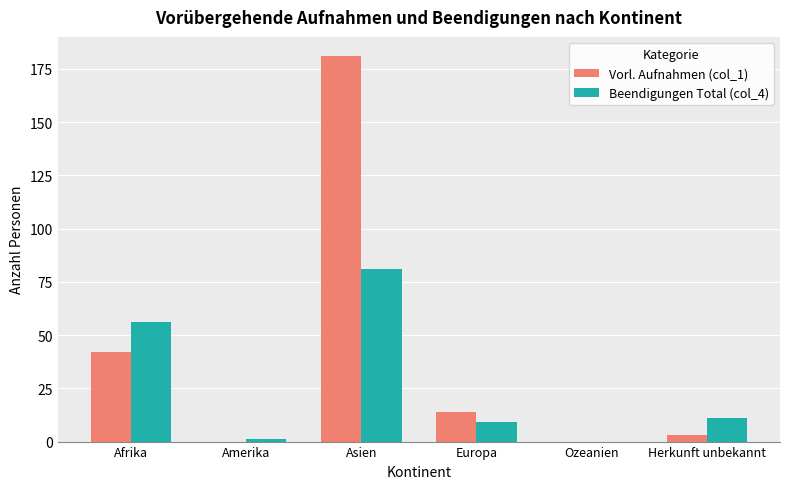

Reading left to right, extract all data points from this chart.

Vorl. Aufnahmen (col_1): Afrika=42	Amerika=0	Asien=181	Europa=14	Ozeanien=0	Herkunft unbekannt=3
Beendigungen Total (col_4): Afrika=56	Amerika=1	Asien=81	Europa=9	Ozeanien=0	Herkunft unbekannt=11